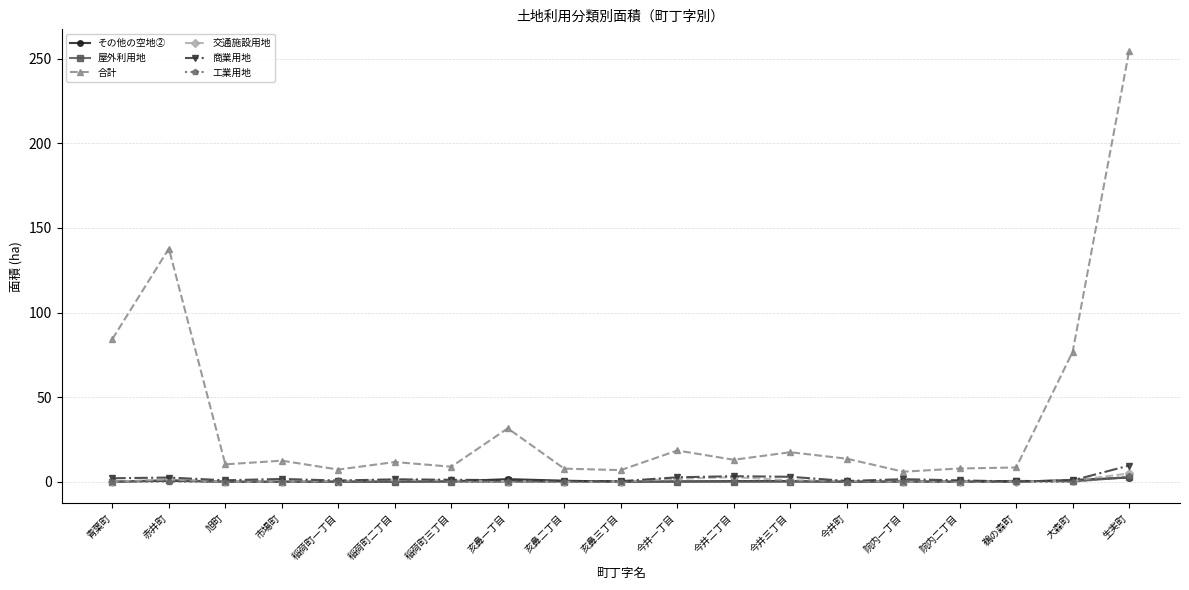

True or false: 交通施設用地 has more than 0 interior local peaks.

True